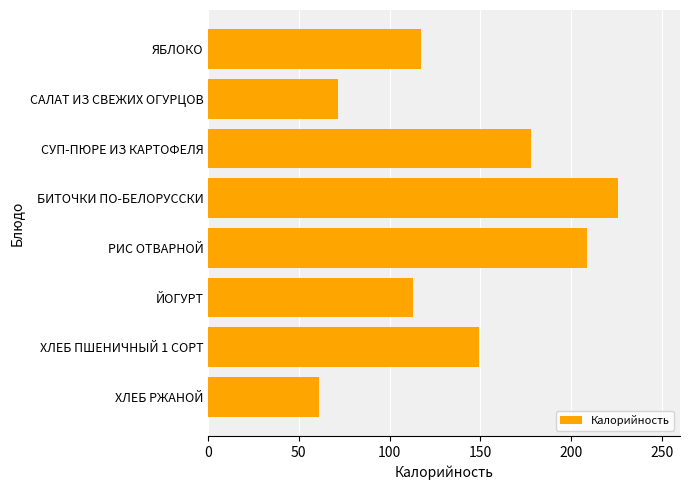

What is the maximum value shown in the chart?

226.2